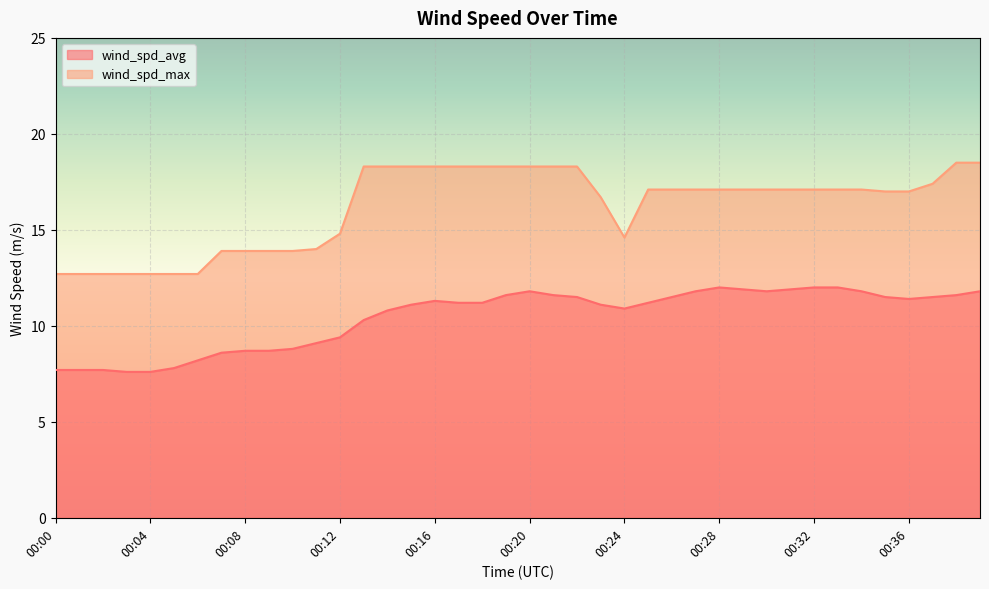

Where is the first local minimum for wind_spd_max?

00:24